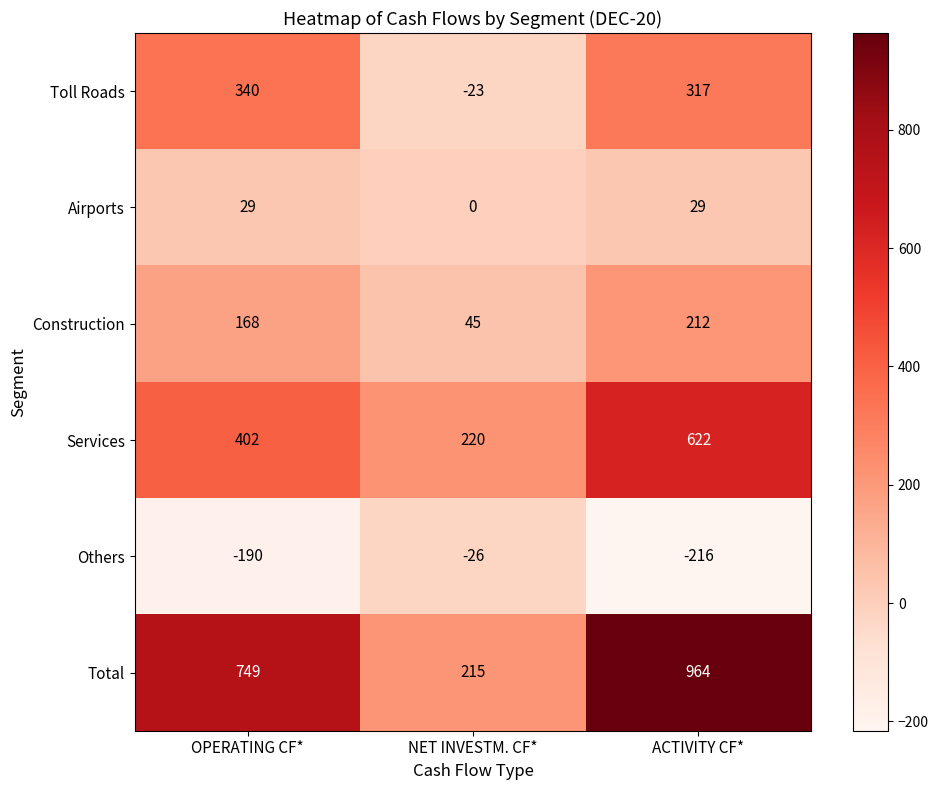

The Airports series shows 29 at OPERATING CF*. True or false?

True